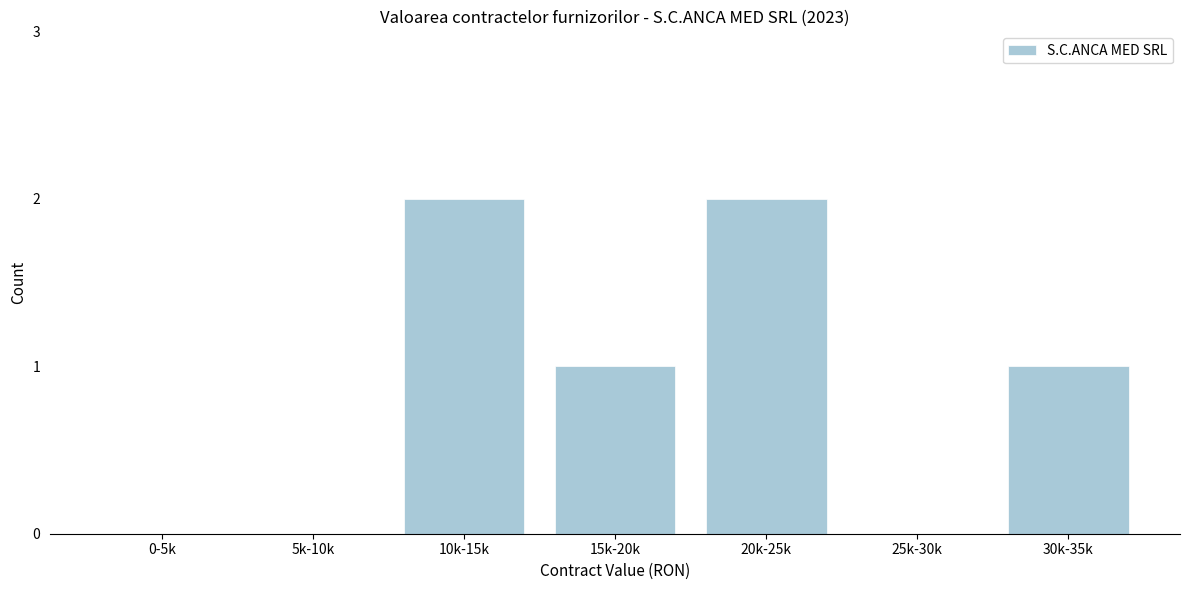

Reading left to right, what are all the values shown in this chart?

0-5k=0	5k-10k=0	10k-15k=2	15k-20k=1	20k-25k=2	25k-30k=0	30k-35k=1